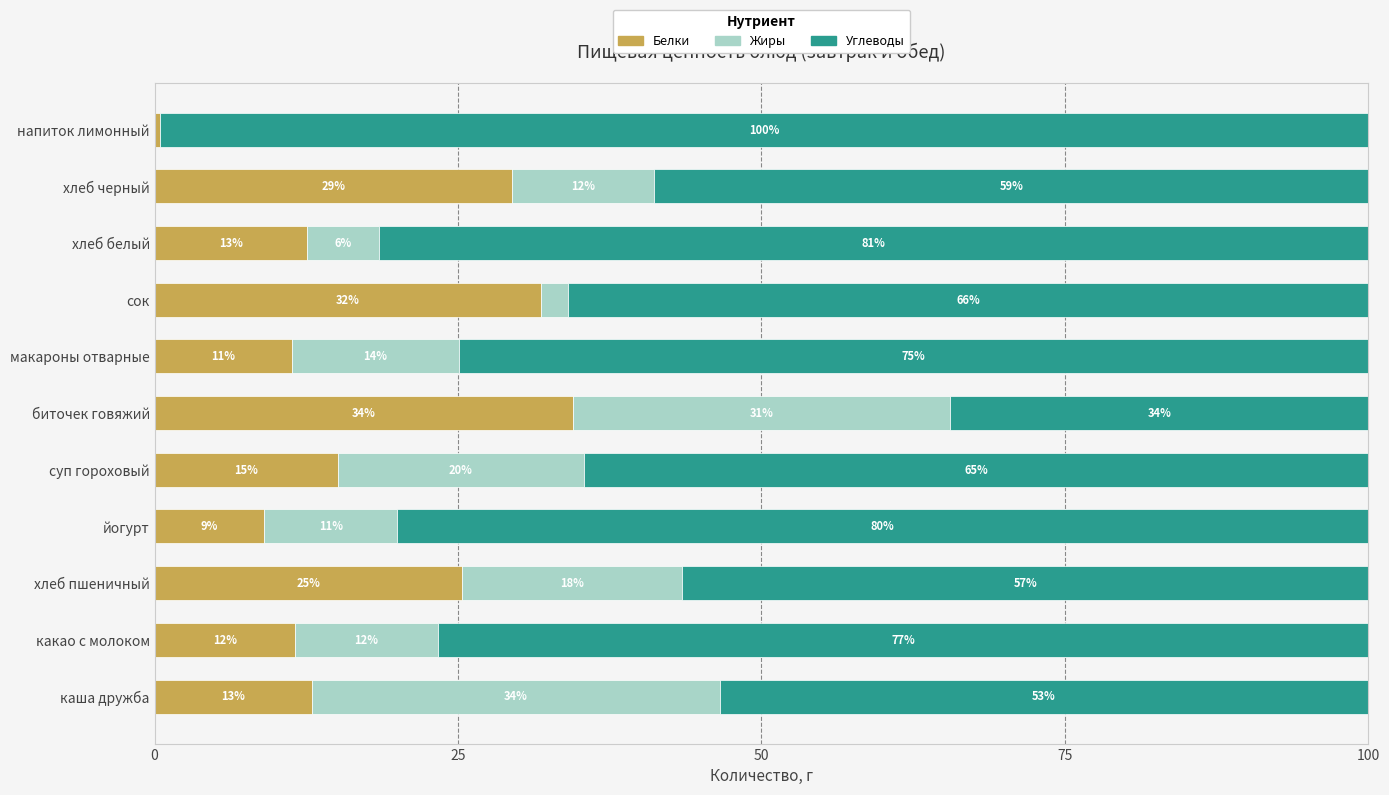

The value of Белки at хлеб пшеничный is 44.3. True or false?

False